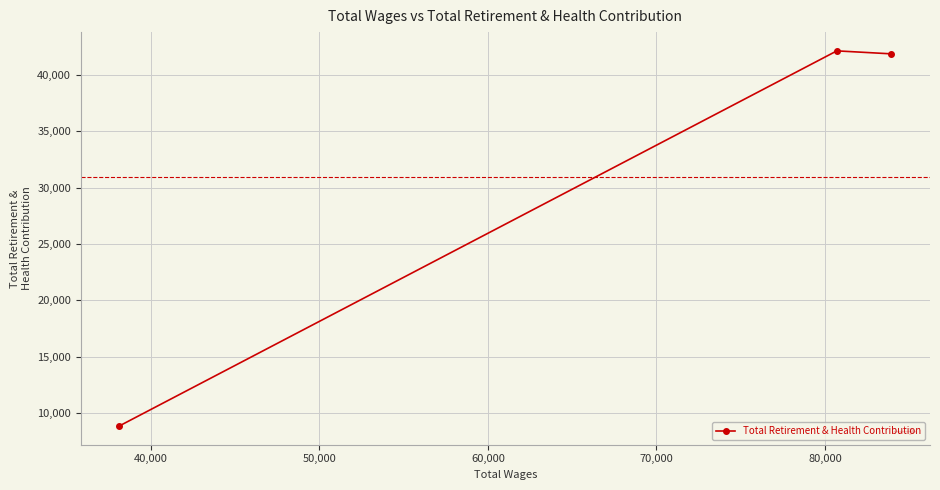

What is the difference between the maximum and minimum values?

33252